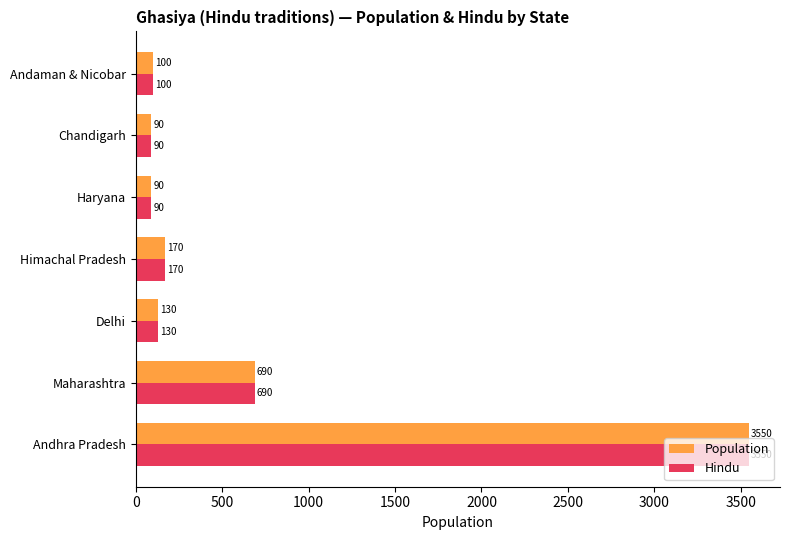

The value of Hindu at Haryana is 90. True or false?

True